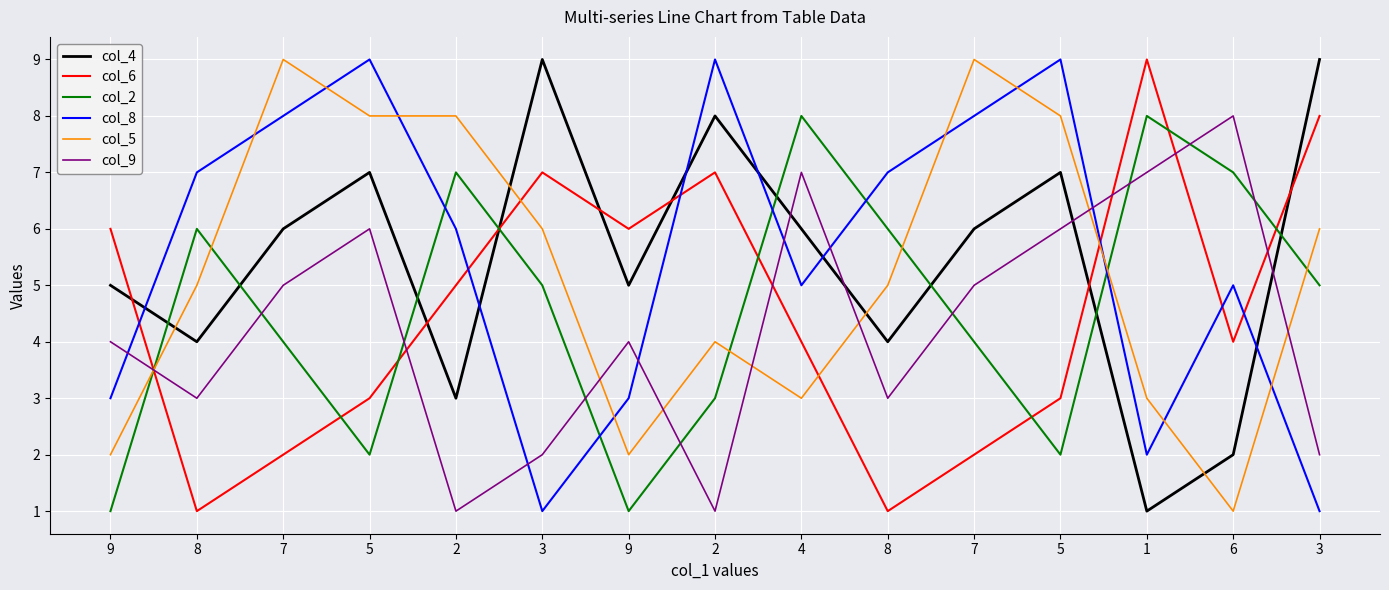

What are all the series names shown in the legend?

col_4, col_6, col_2, col_8, col_5, col_9